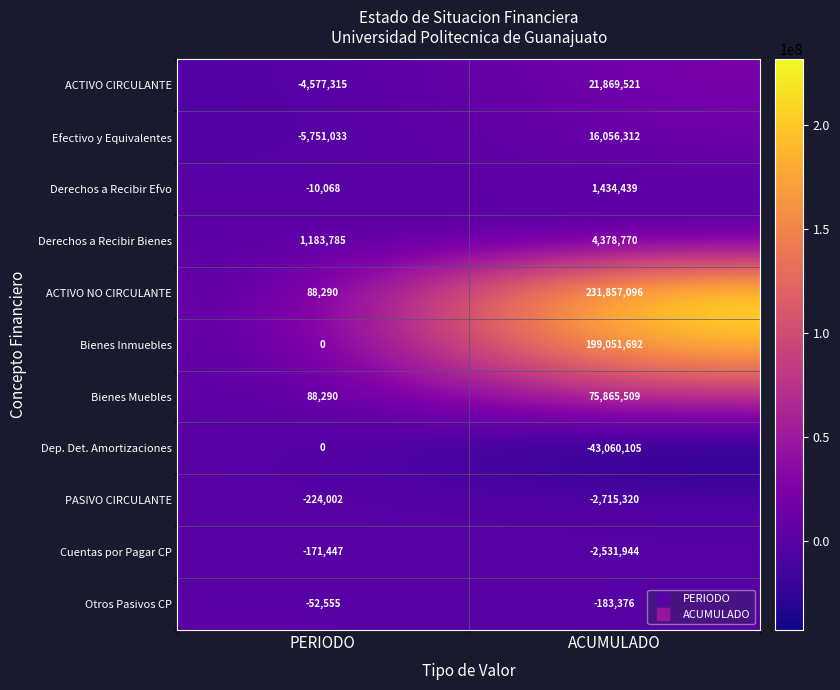

Which series changed the most between PERIODO and ACUMULADO?

ACTIVO NO CIRCULANTE